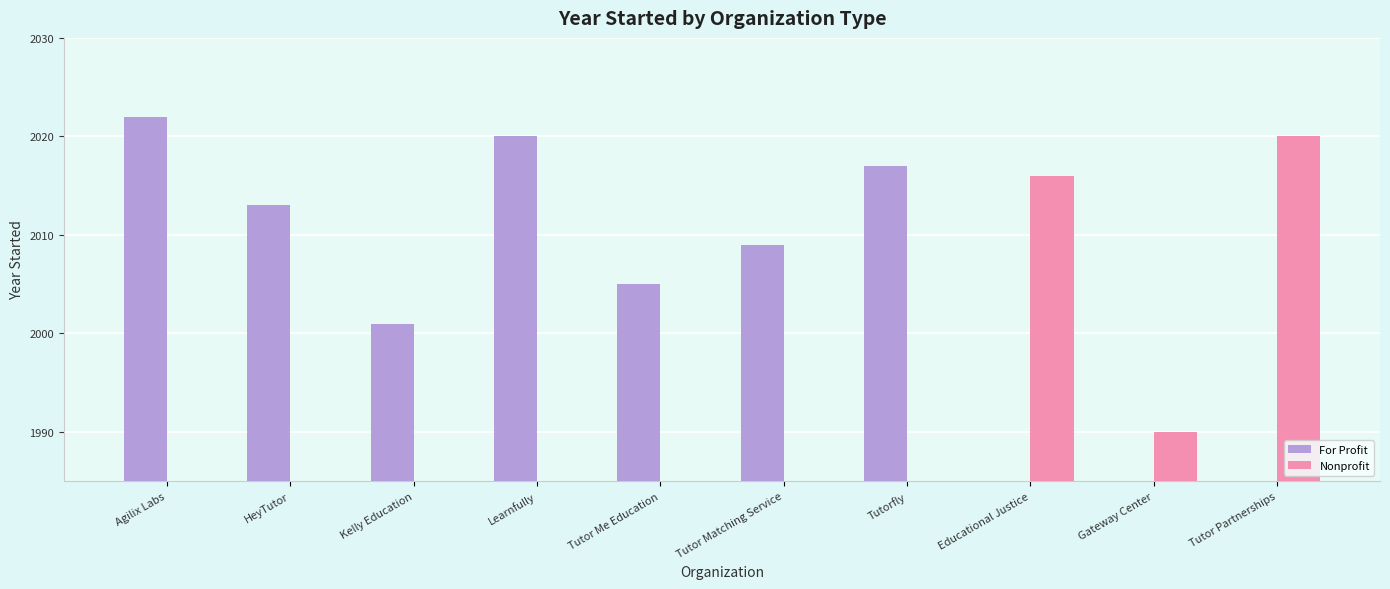

What is the minimum value for For Profit?

2001.0